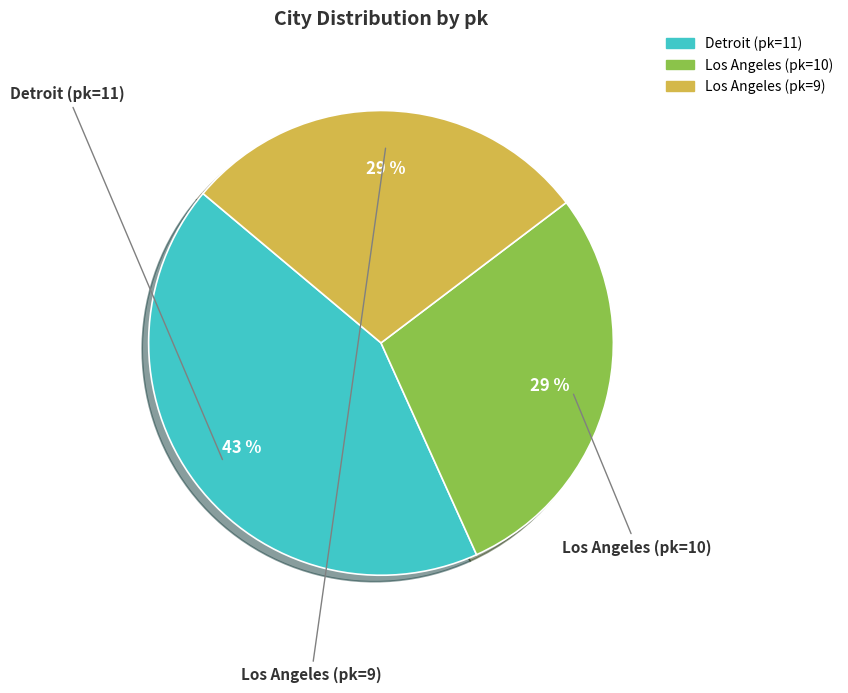

The Los Angeles (pk=9) slice represents 35% of the pie. True or false?

False